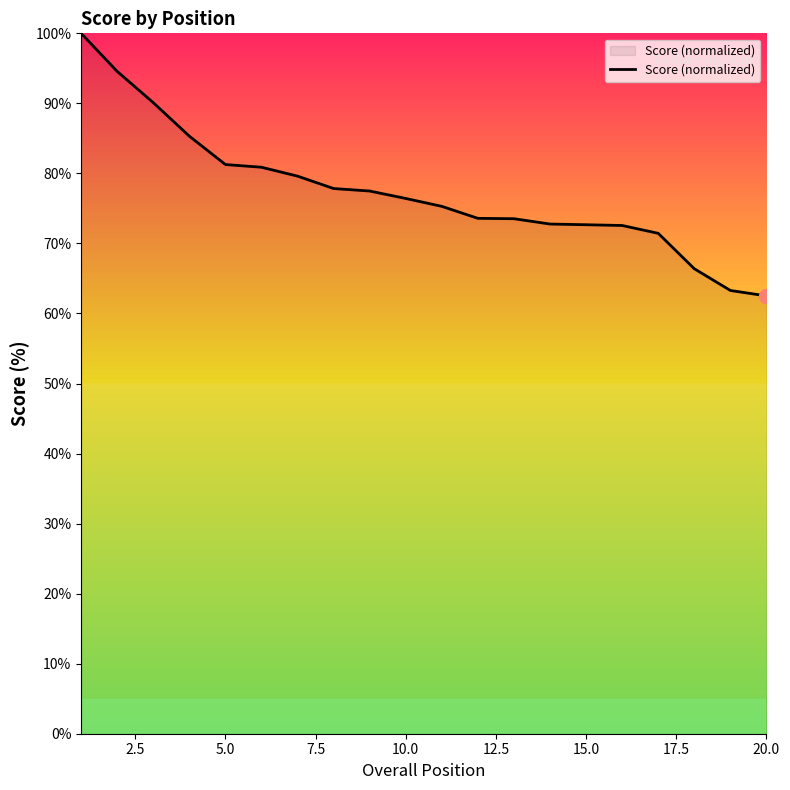

What is the greatest value displayed?

100.0